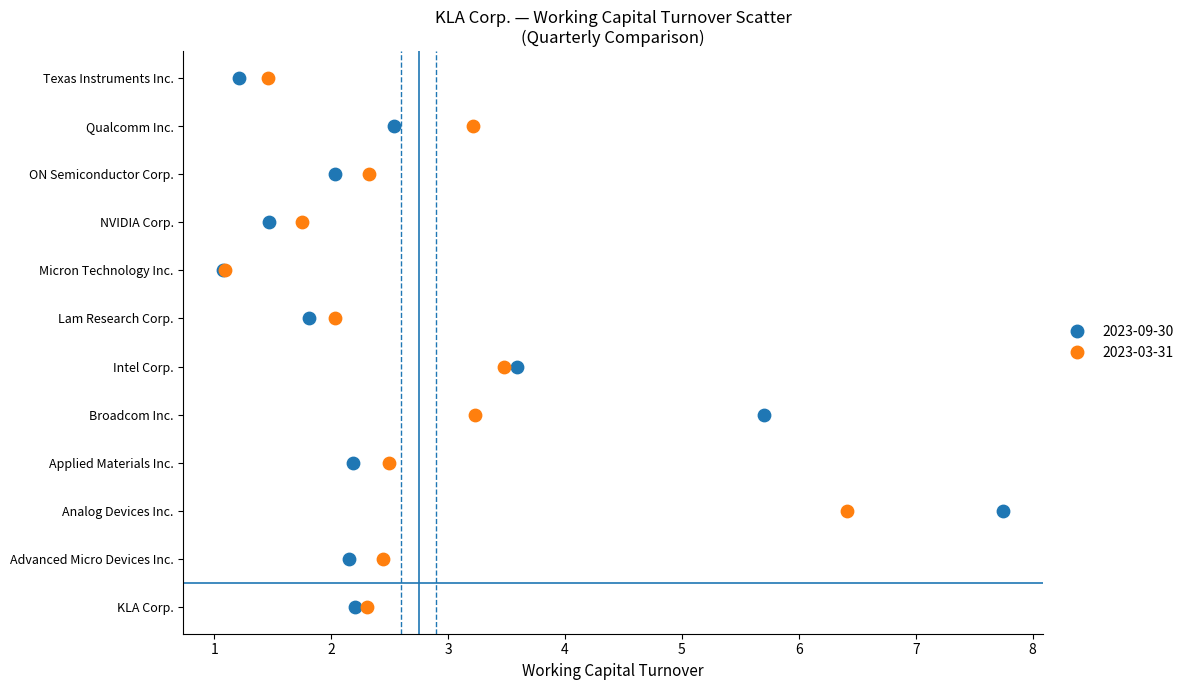

What are all the series names shown in the legend?

2023-09-30, 2023-03-31